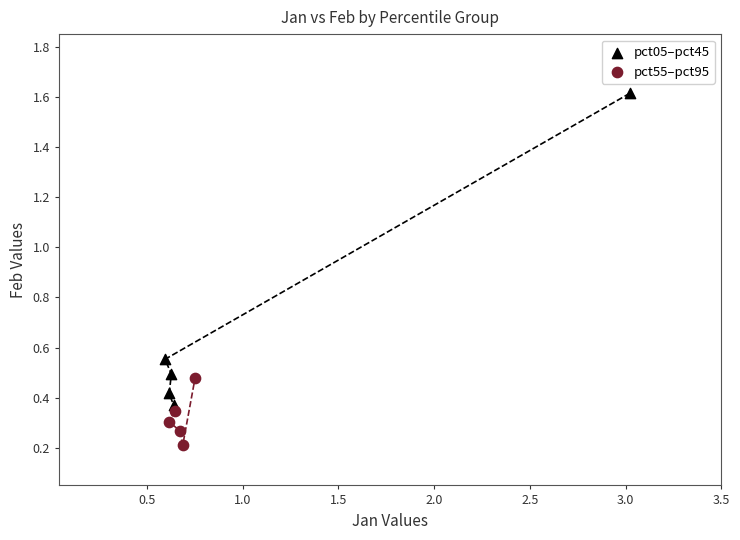

Which series reaches the minimum Y coordinate?

pct55–pct95